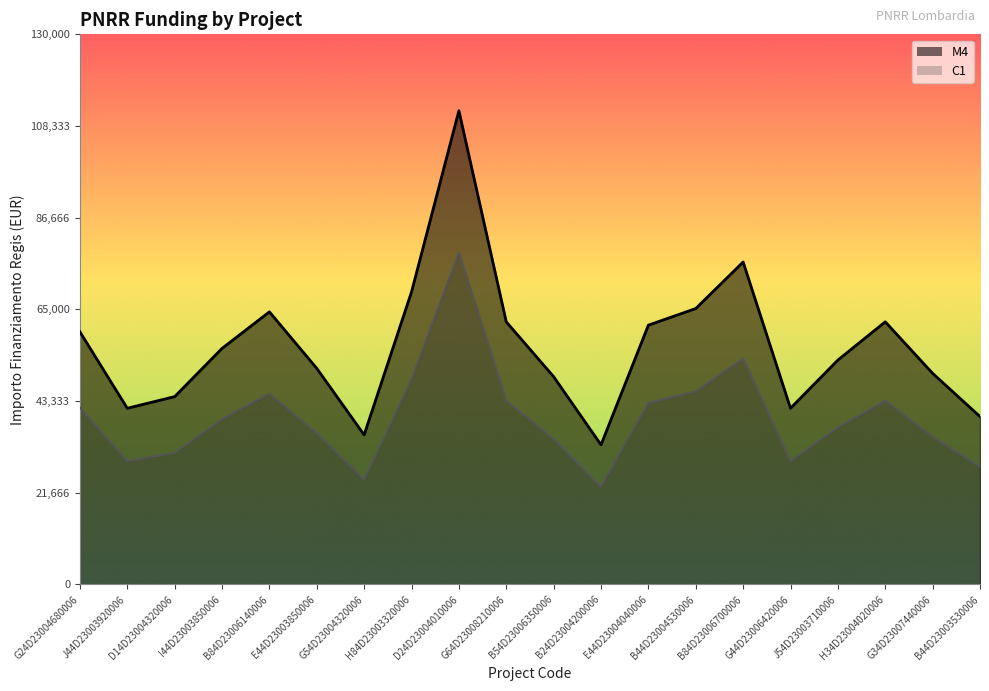

What is the total value across all series at E44D23003850006?

86809.6